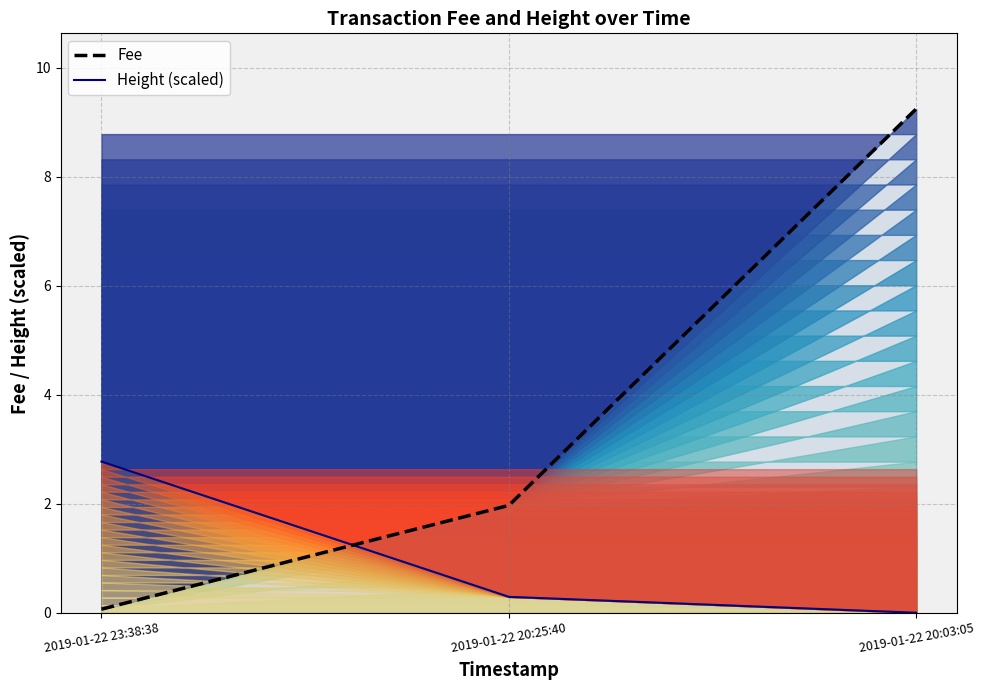

What position from the right is 2019-01-22 20:03:05?

1